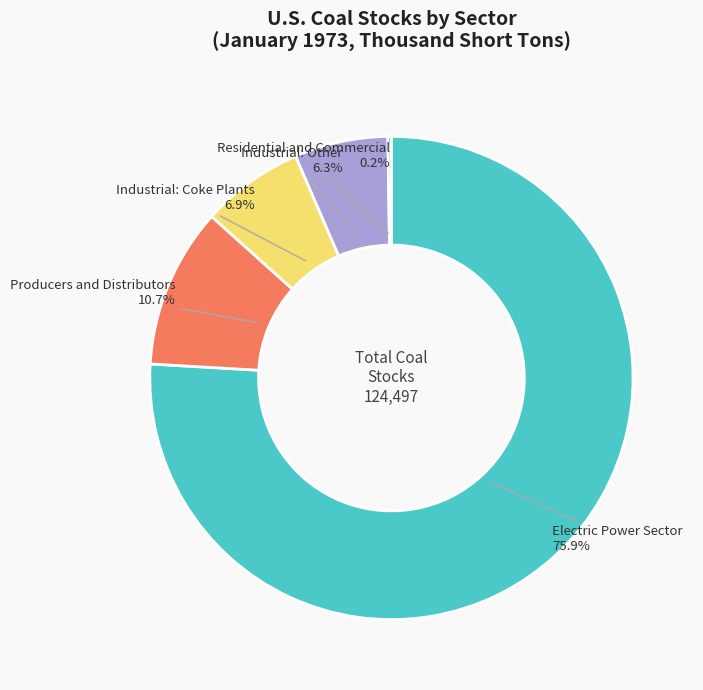

Does any single category account for the majority?

Yes